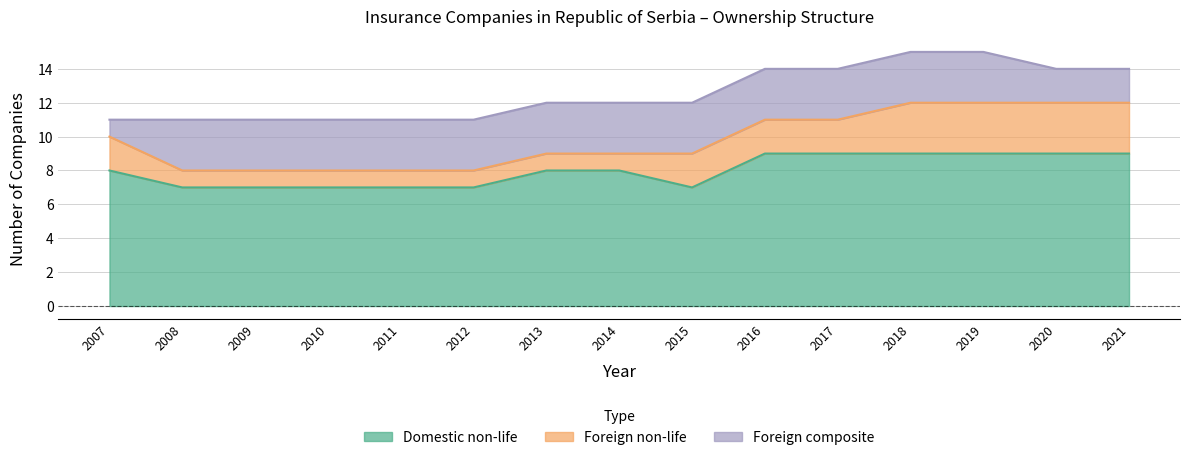

What is the sum of the Foreign composite values at 2008 and 2012?

6